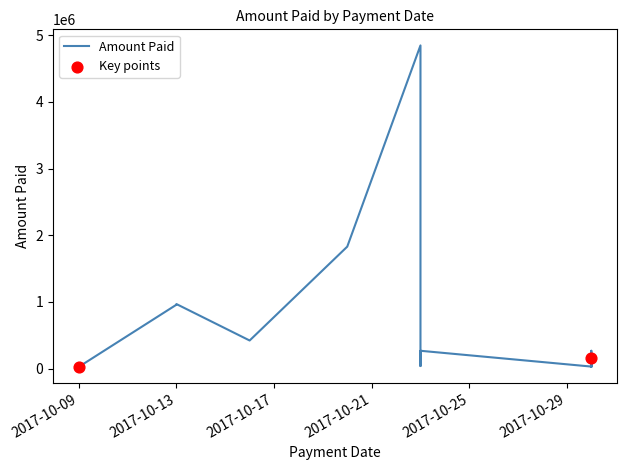

Which has a higher value, 2017-10-30 or 2017-10-30?

2017-10-30